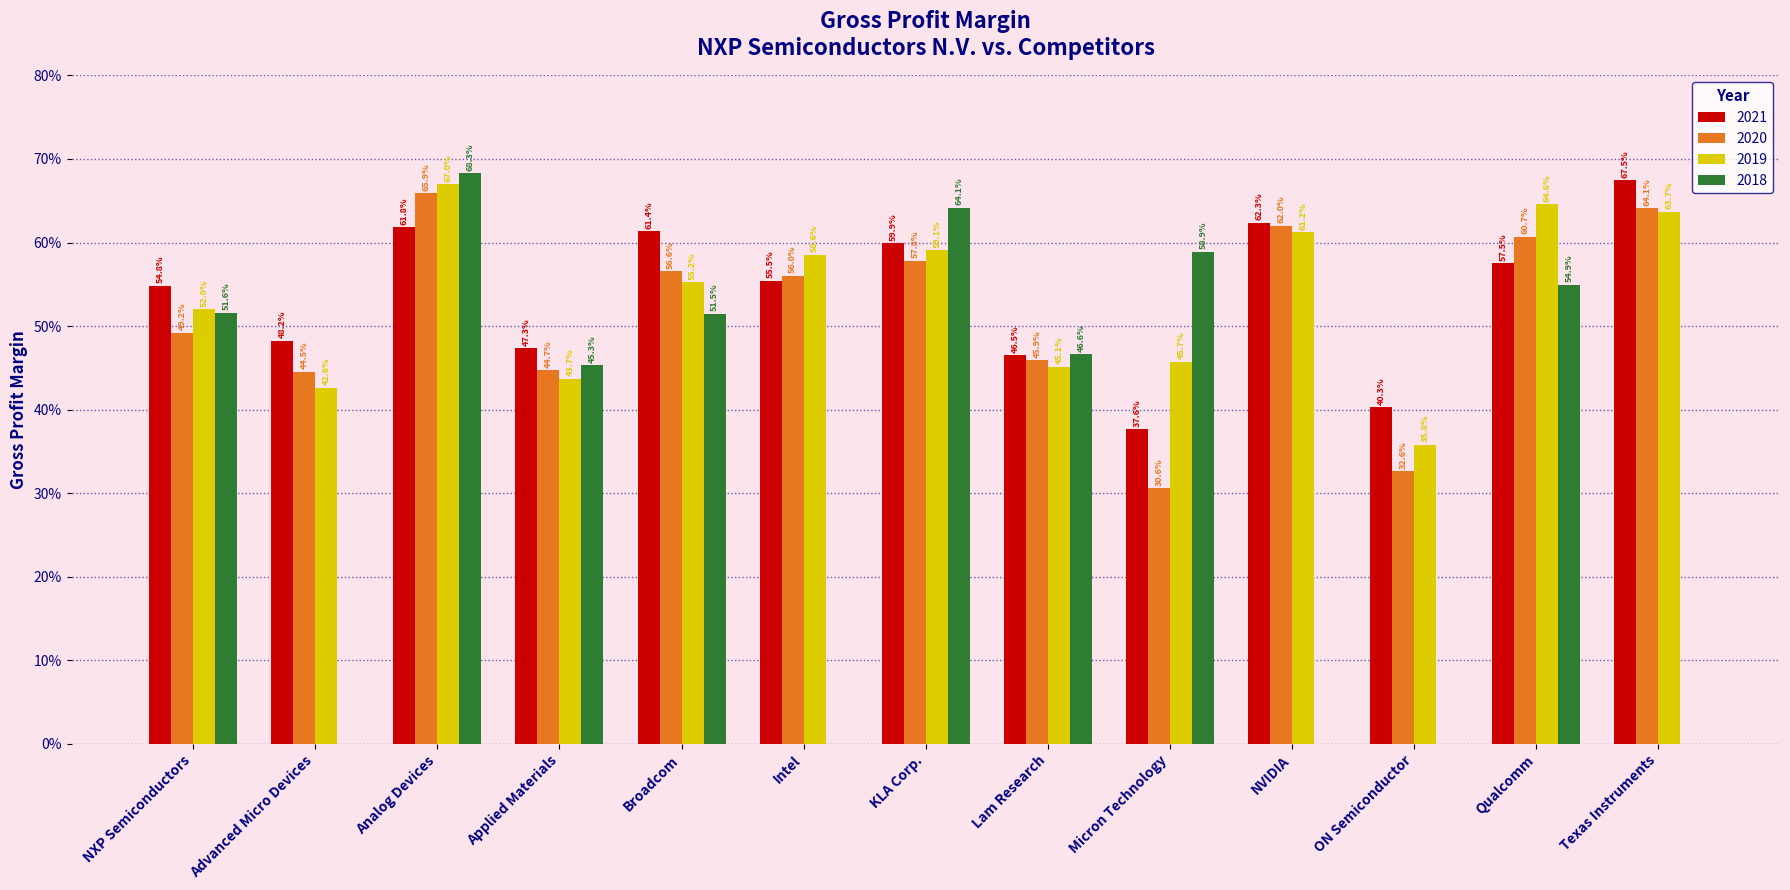

Are the bars grouped side by side (vs. stacked)?

Yes